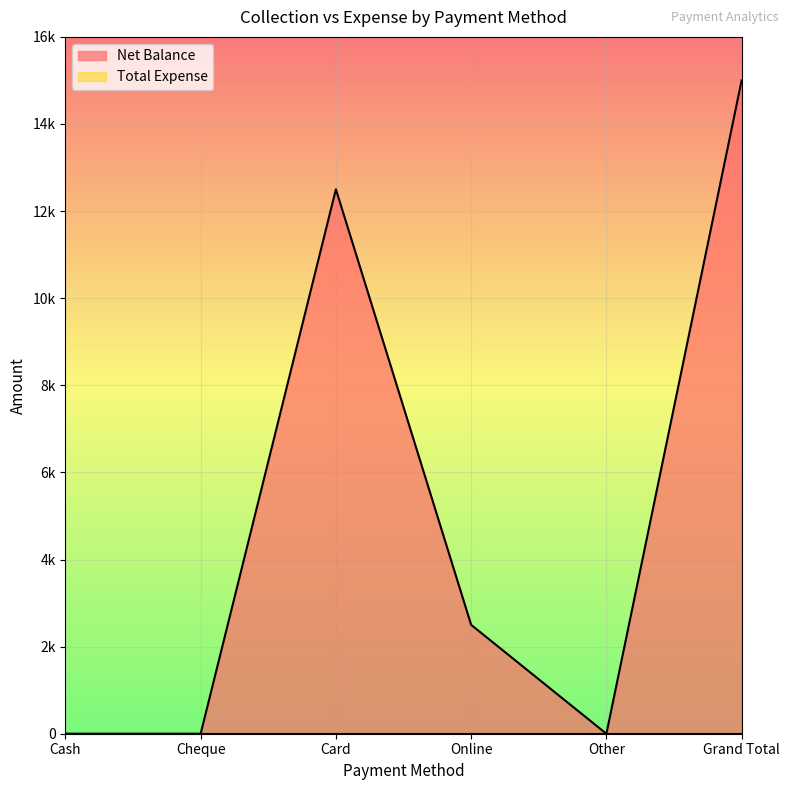

At which category does the data reach its first local valley?

Other